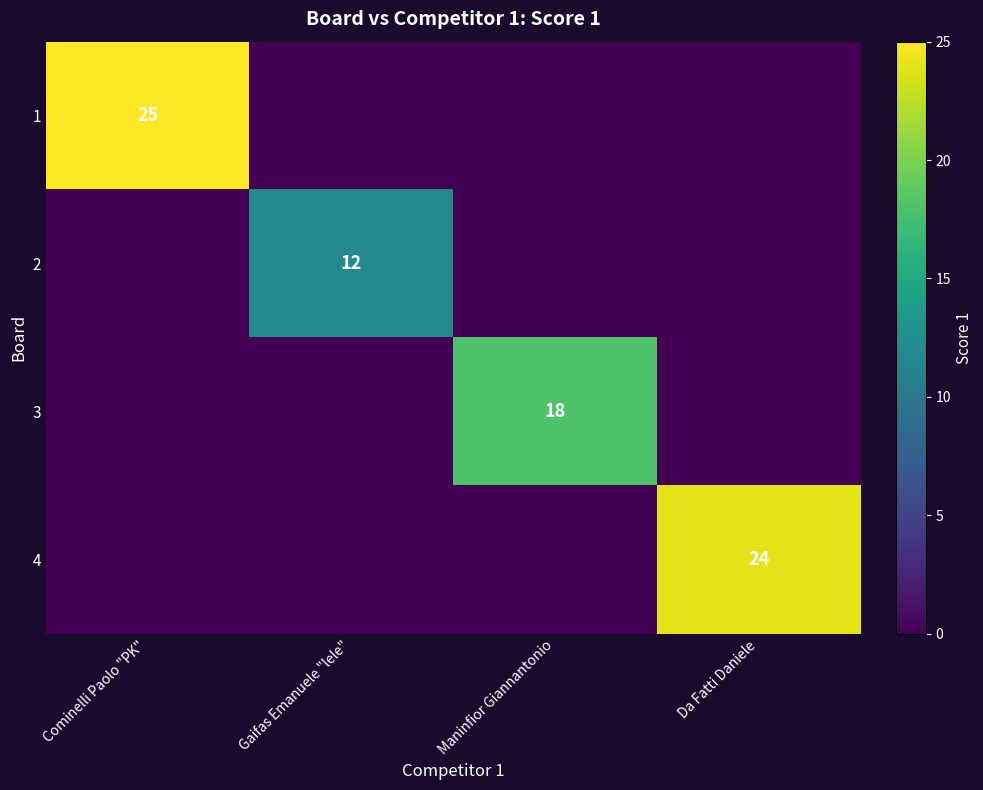

The 3 series shows 31 at Maninfior Giannantonio. True or false?

False